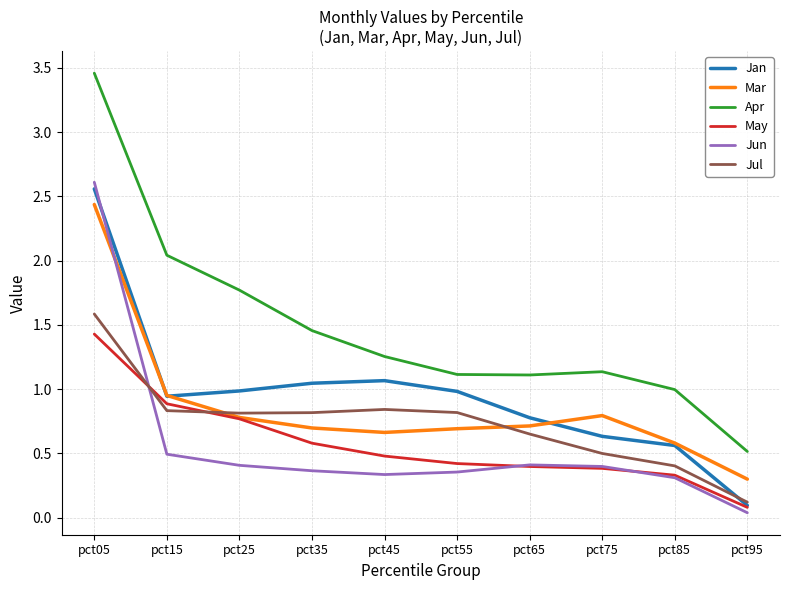

How many lines are shown in the chart?

6